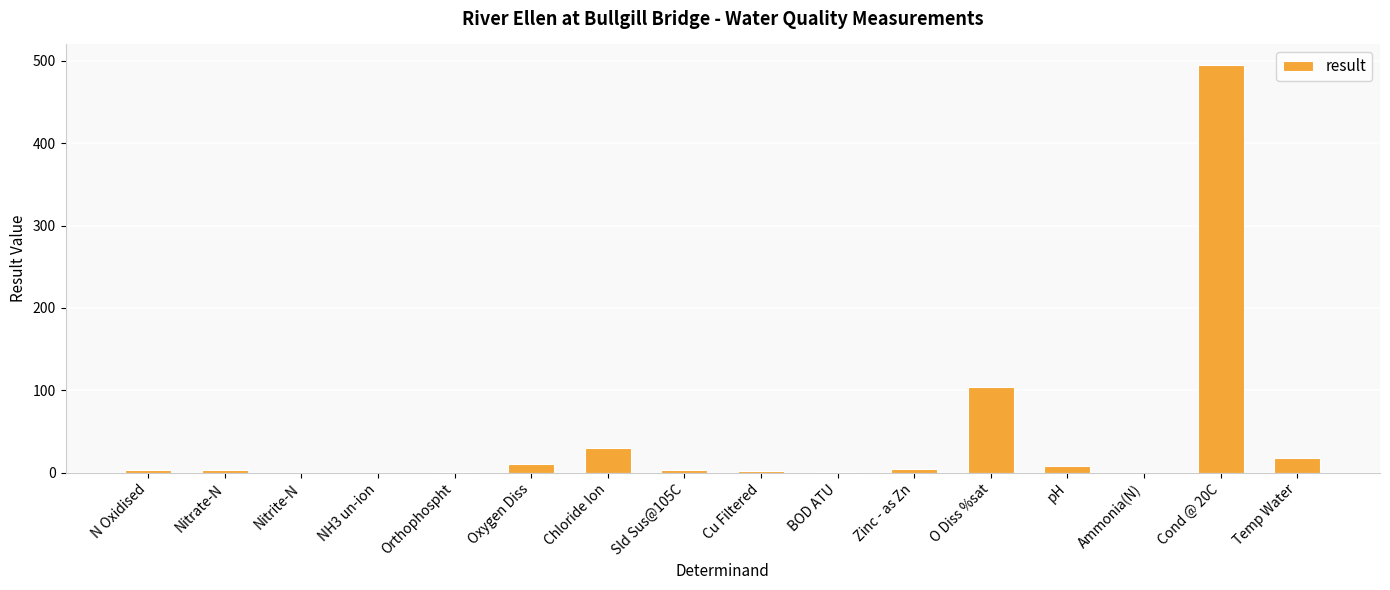

What is the change in value from O Diss %sat to Cond @ 20C?

+391.0